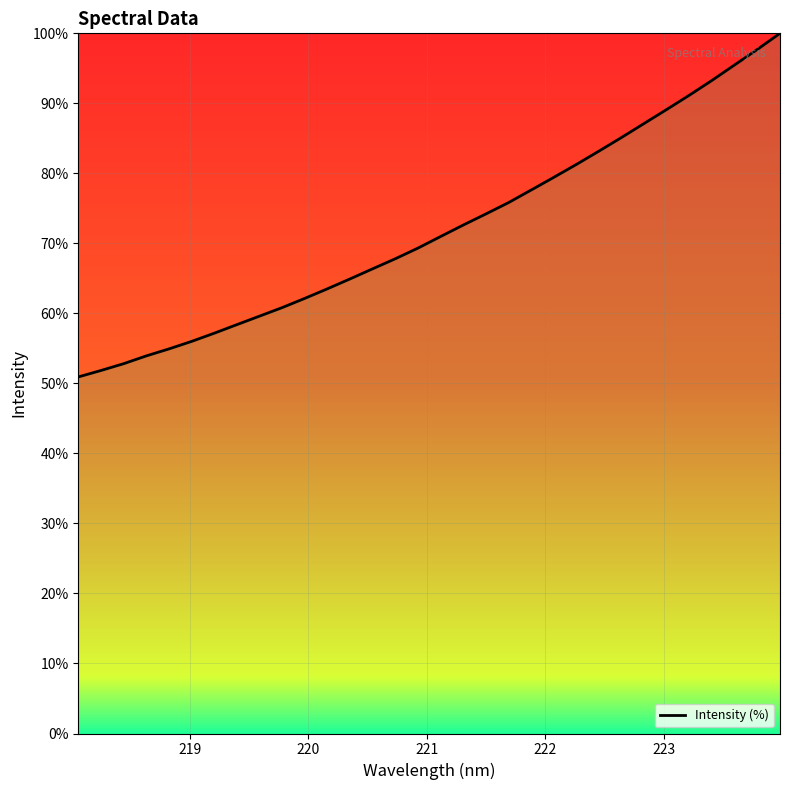

What is the minimum value shown in the chart?

50.9